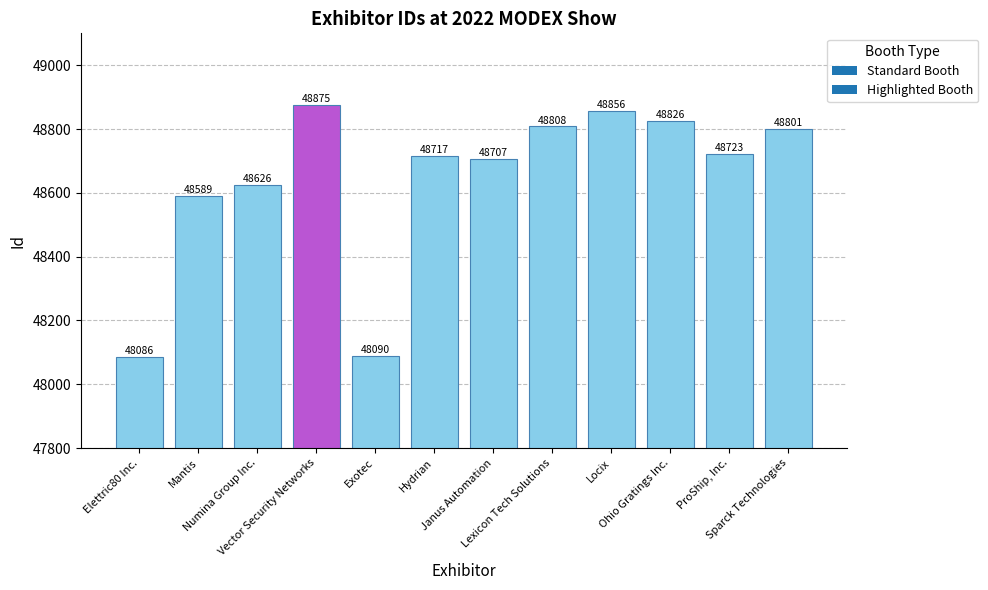

Does the chart contain any negative values?

No